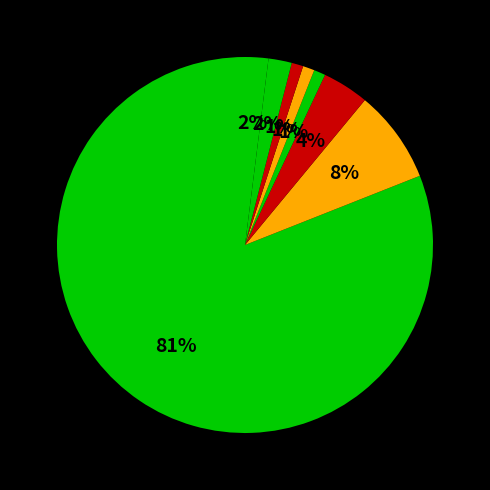

Count the number of slices in the pie.

8